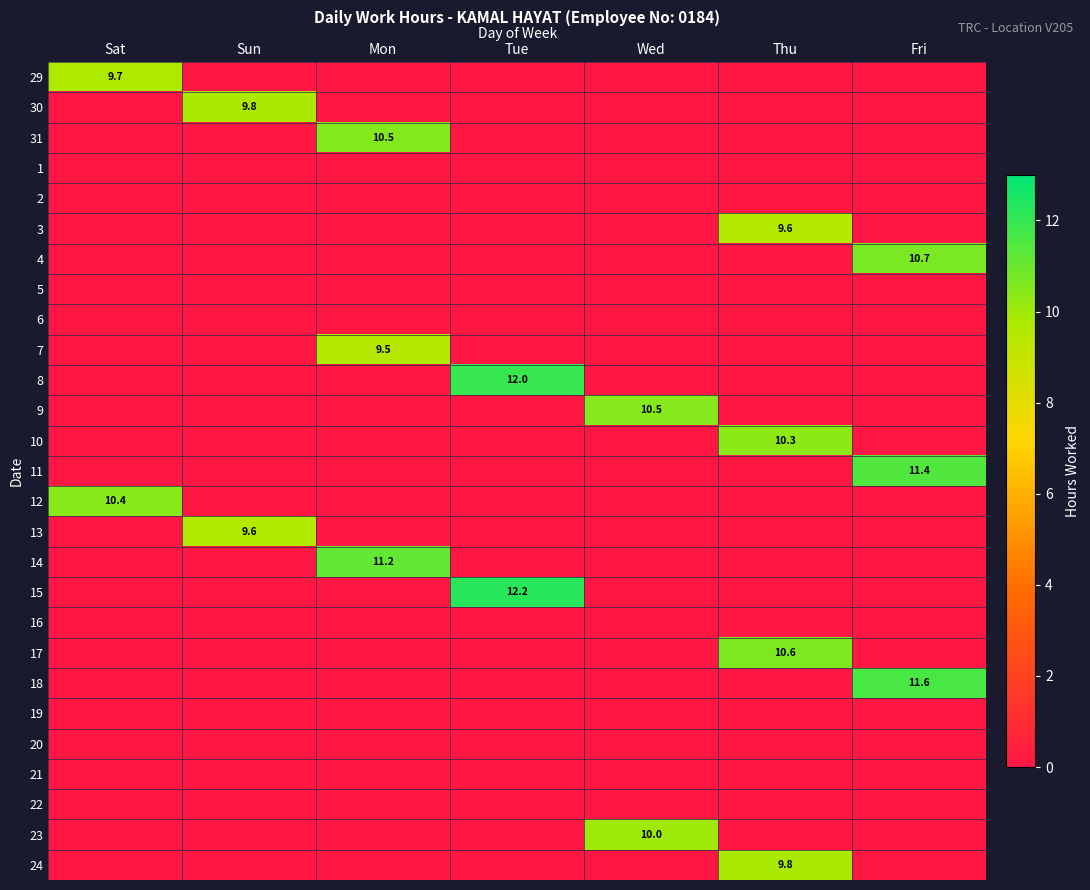

How many values in the 29 series exceed 0?

1